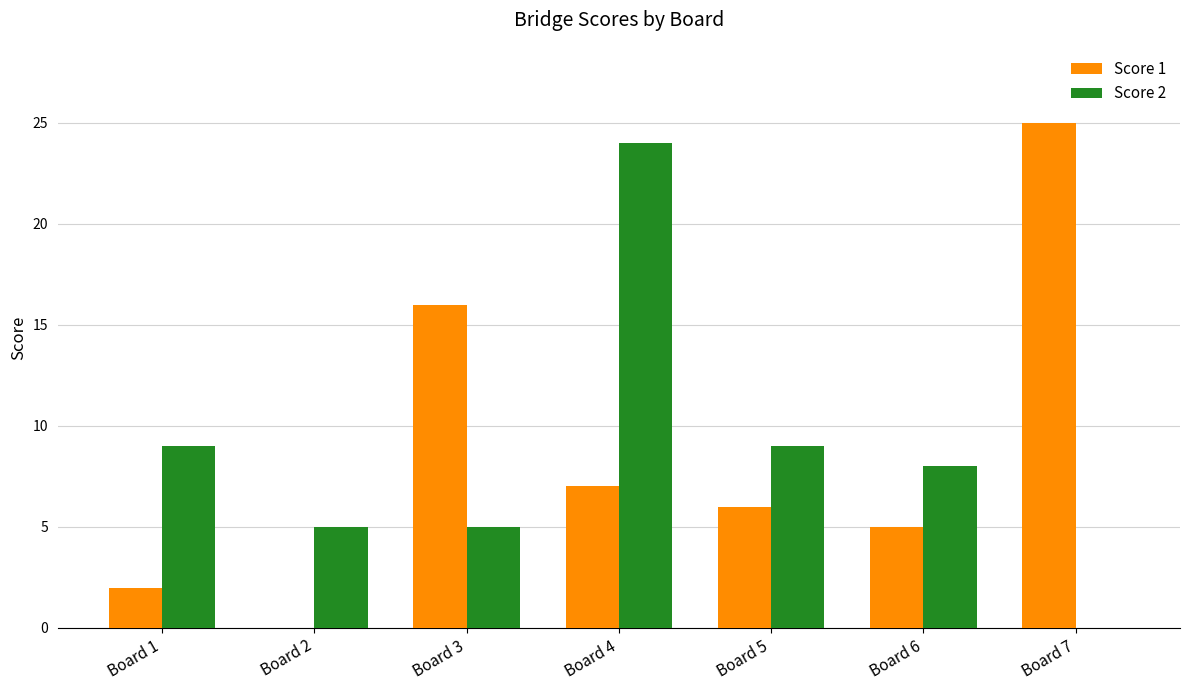

What is the sum of all Score 1 values?

61